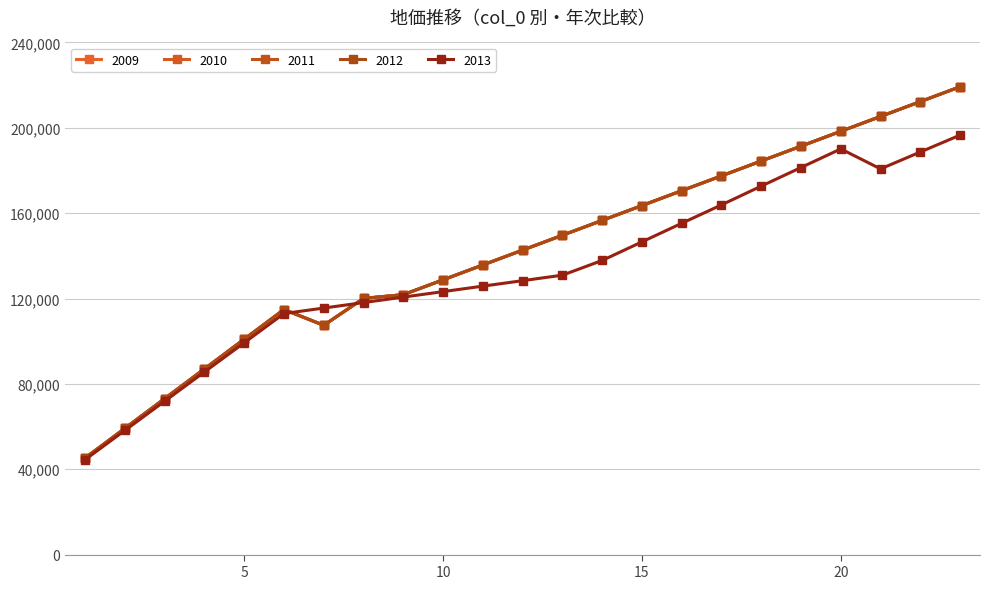

Does the chart have visible grid lines?

Yes